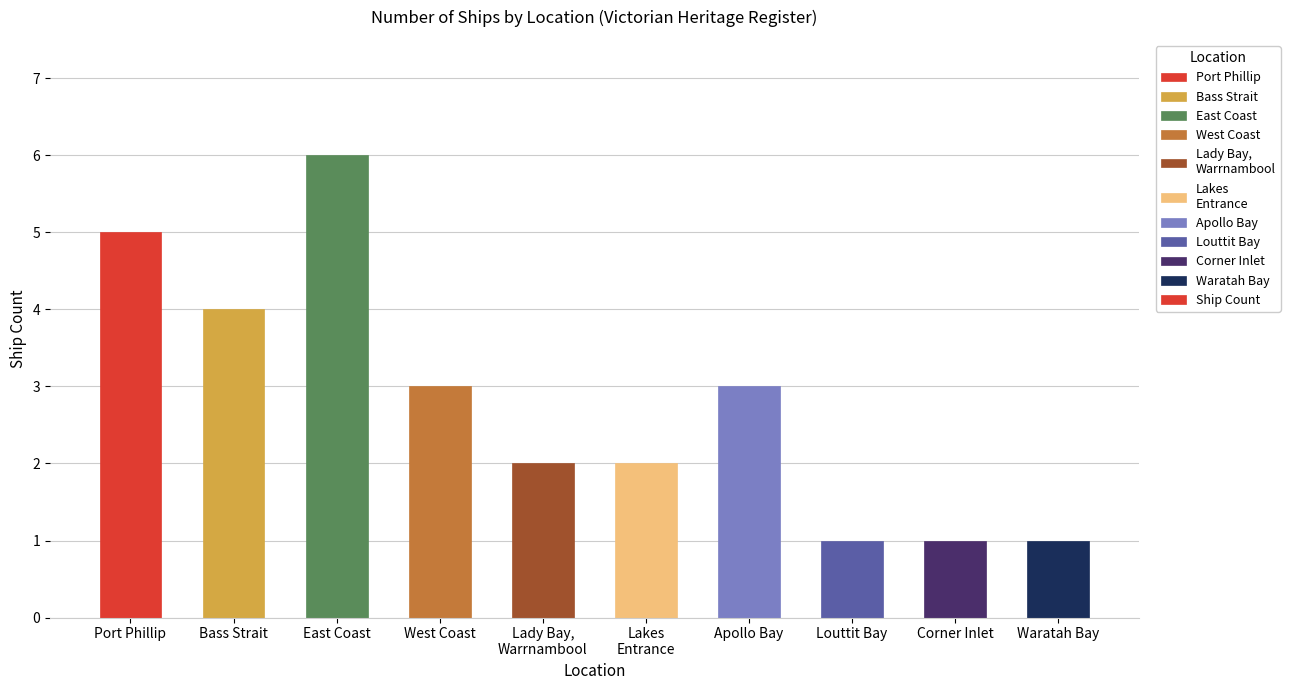

Reading left to right, transcribe all the data shown in this chart.

Port Phillip=5	Bass Strait=4	East Coast=6	West Coast=3	Lady Bay,
Warrnambool=2	Lakes
Entrance=2	Apollo Bay=3	Louttit Bay=1	Corner Inlet=1	Waratah Bay=1